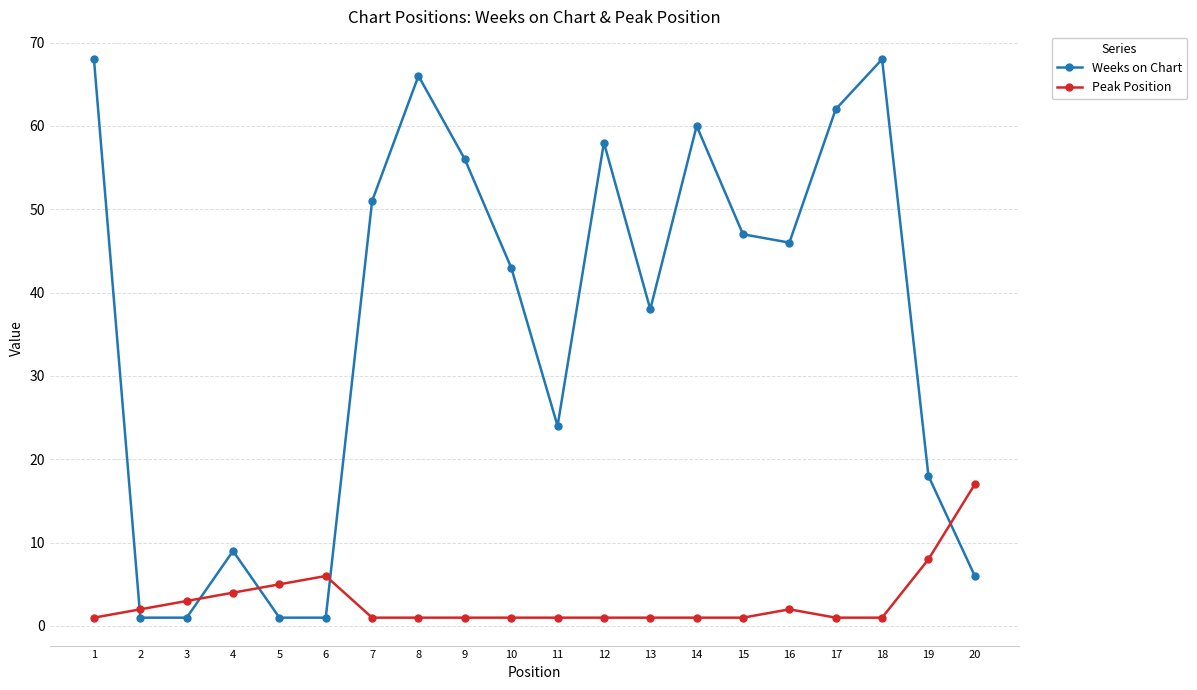

What is the value of the Weeks on Chart point at the 13th from the left?

38